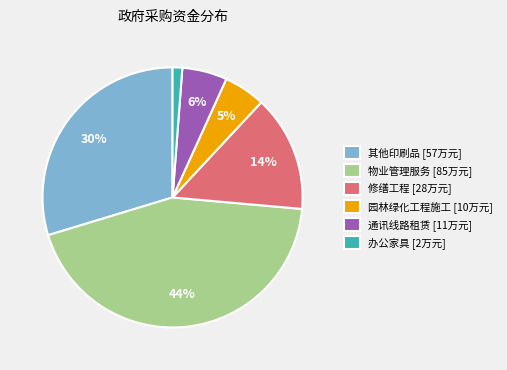

Does 通讯线路租赁 represent more than half of the total?

No